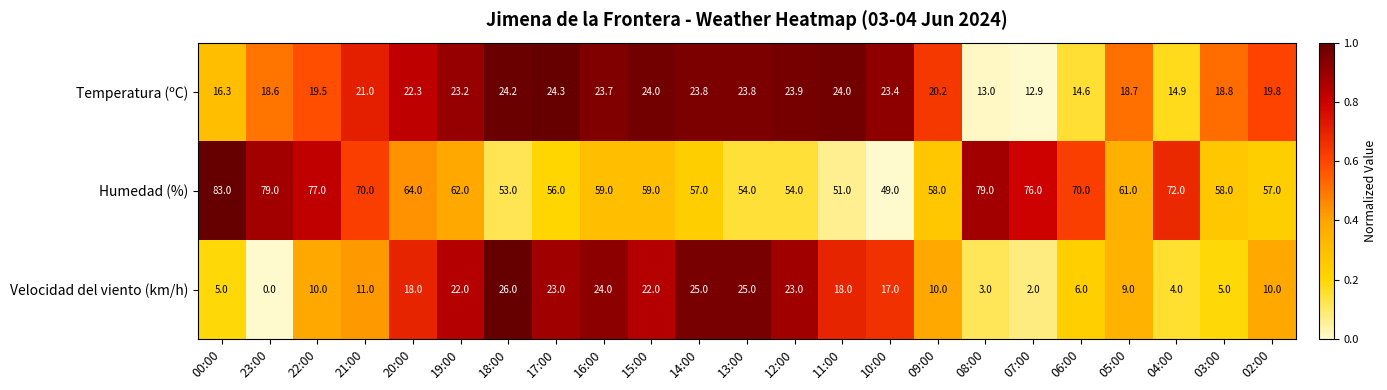

What is the sum of the Temperatura (ºC) values at 12:00 and 14:00?

47.7